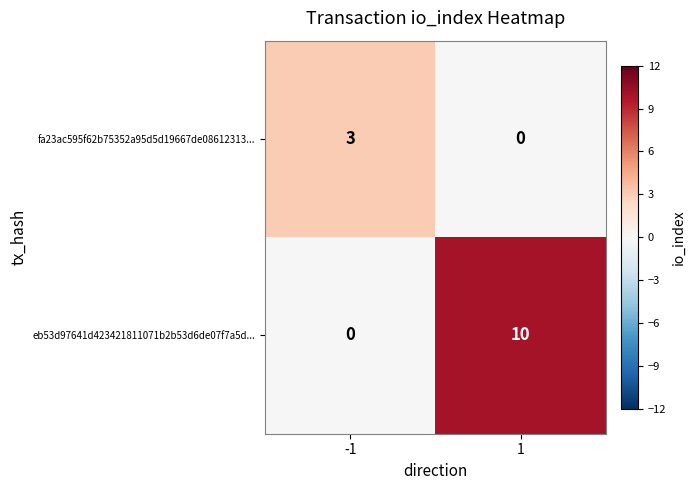

Reading left to right, transcribe all the data shown in this chart.

fa23ac595f62b75352a95d5d19667de08612313...: 3	0
eb53d97641d423421811071b2b53d6de07f7a5d...: 0	10